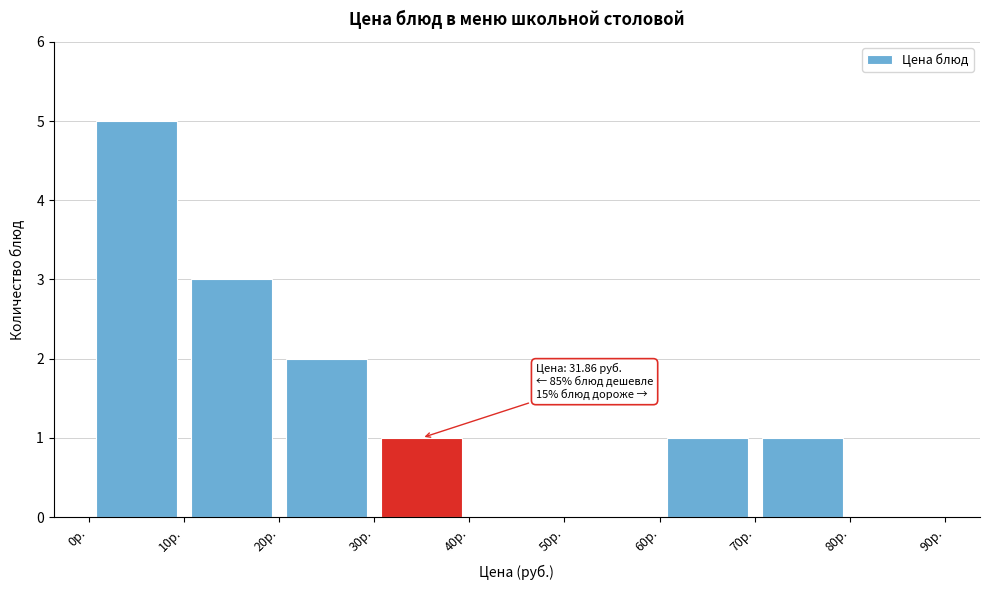

Over which range of the x-axis is the bar tallest?

0 to 10